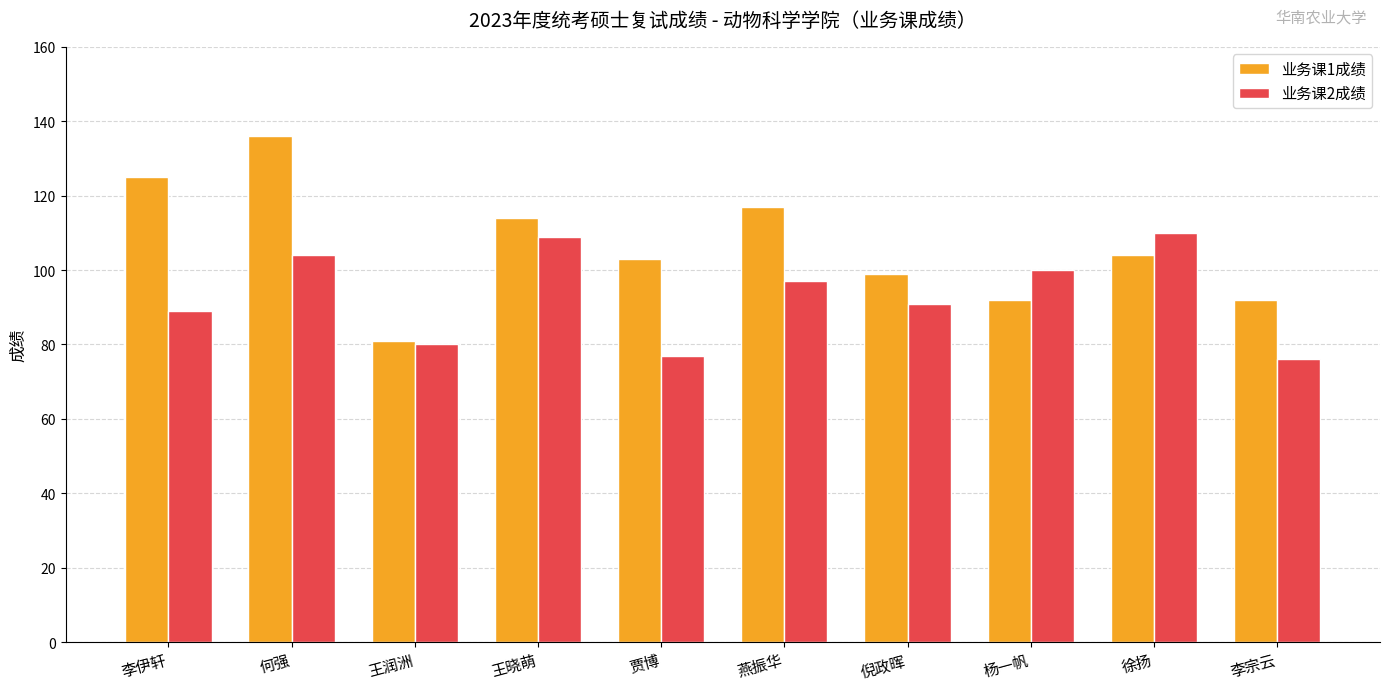

What is the label of the 7th bar from the right?

王晓萌